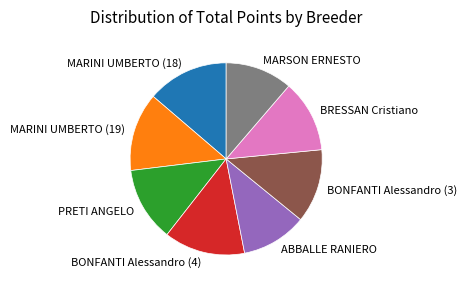

Does any single category account for the majority?

No